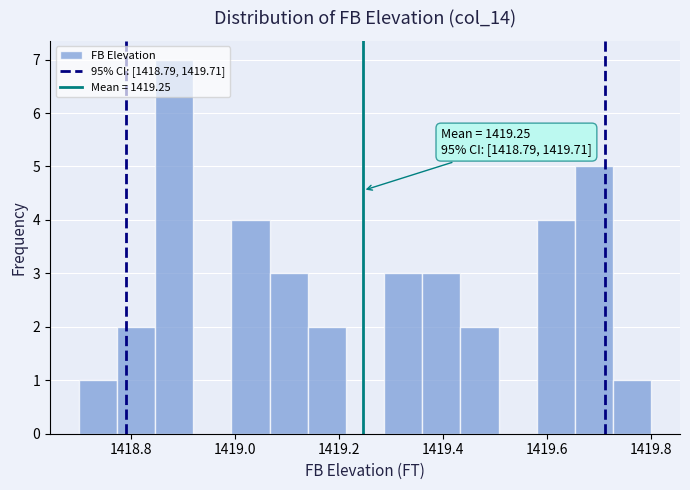

Read against the x-axis, roughly where is the centre of the tallest bar?

1418.88